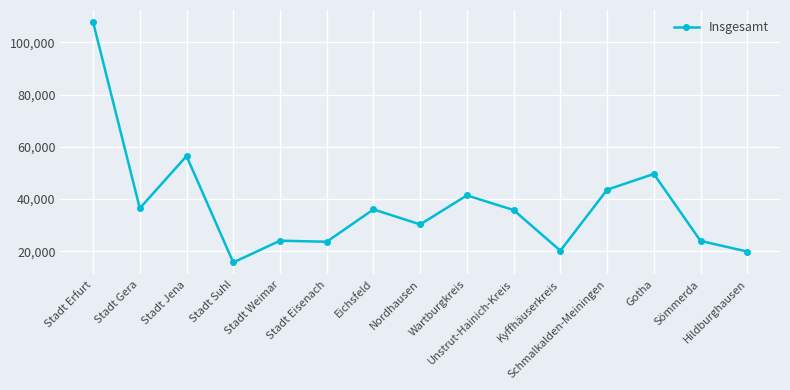

What is the average value?

37632